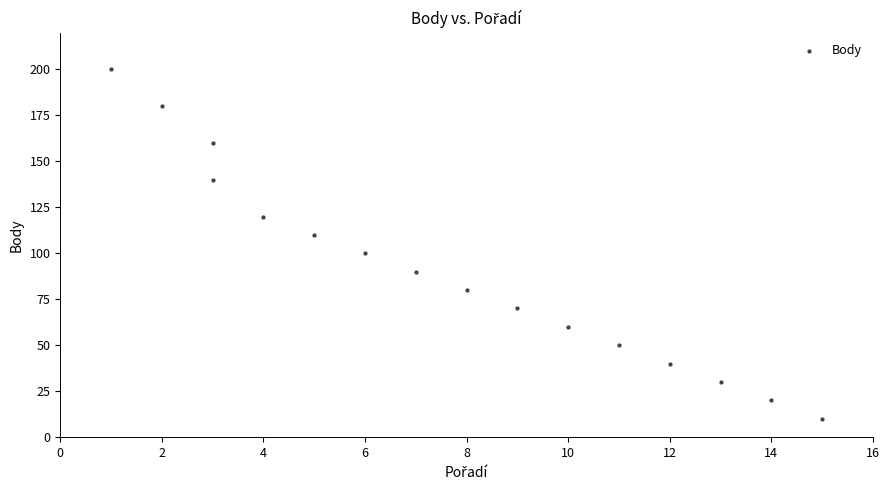

What is the range of Y values (max minus min)?

190